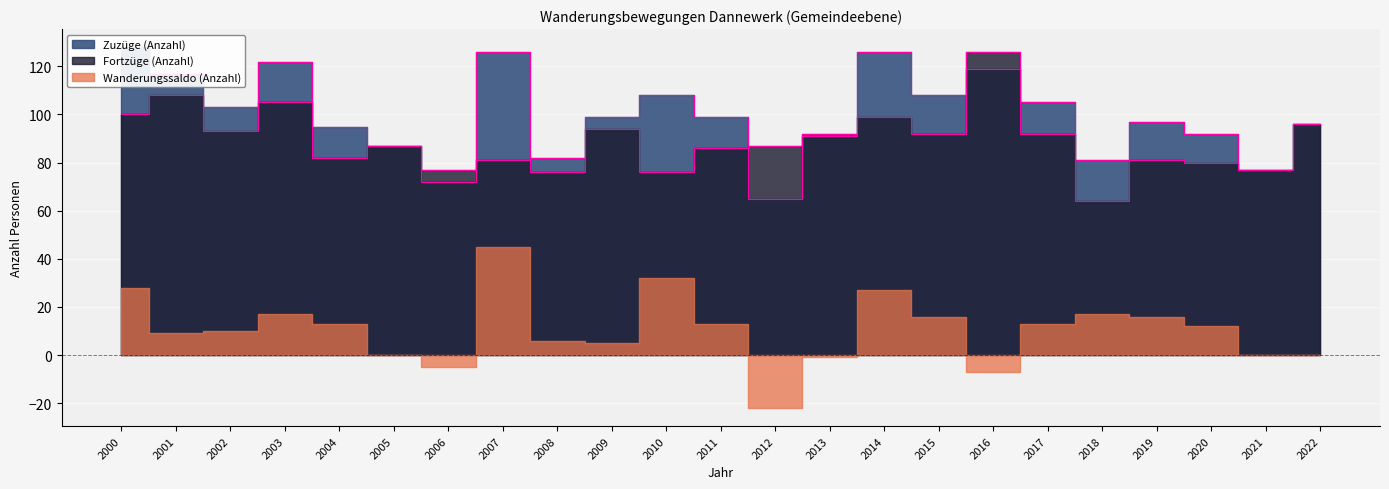

Reading right to left, what are all the values shown in this chart?

Zuzüge (Anzahl): 96	77	92	97	81	105	119	108	126	91	65	99	108	99	82	126	72	87	95	122	103	117	128
Fortzüge (Anzahl): 96	77	80	81	64	92	126	92	99	92	87	86	76	94	76	81	77	87	82	105	93	108	100